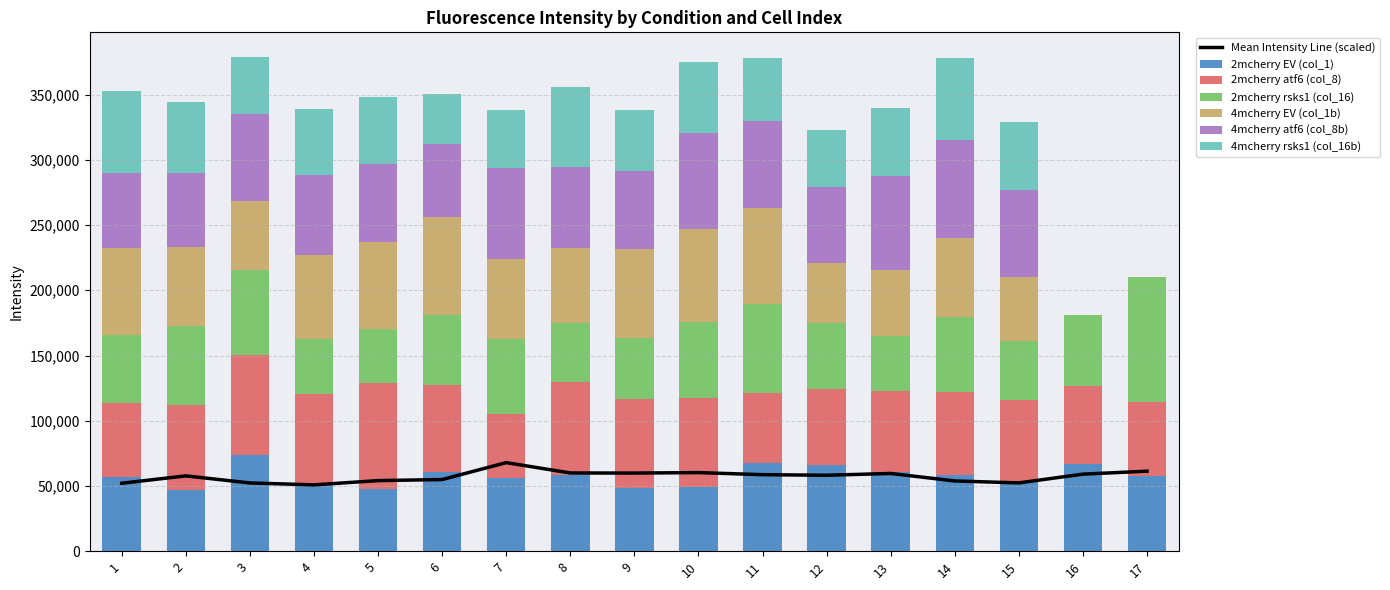

Between 6 and 10, which series saw the biggest shift?

4mcherry atf6 (col_8b)